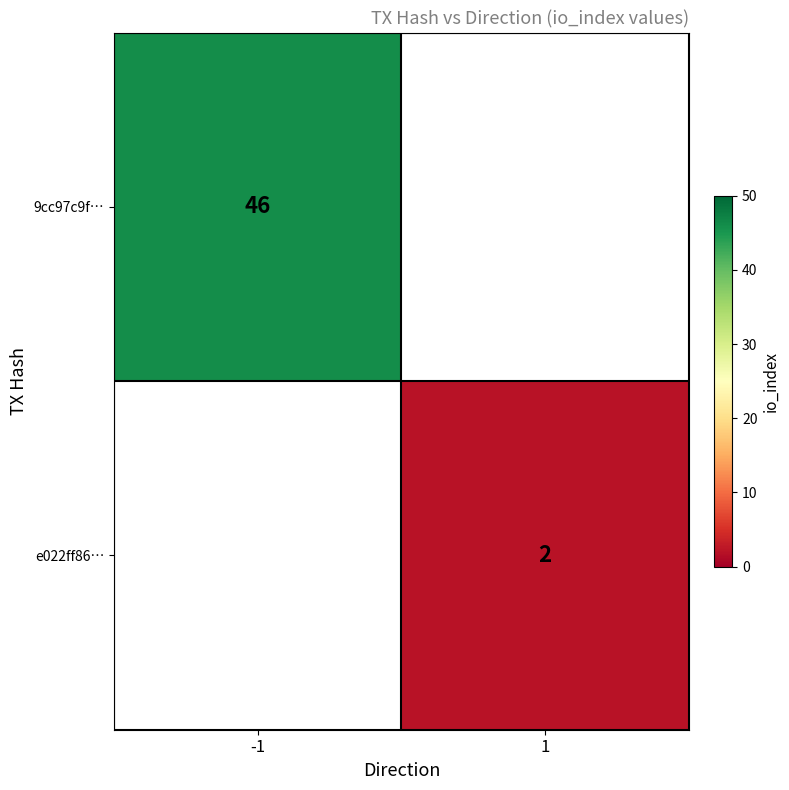

Is it true that e022ff86… equals 3 at 1?

False